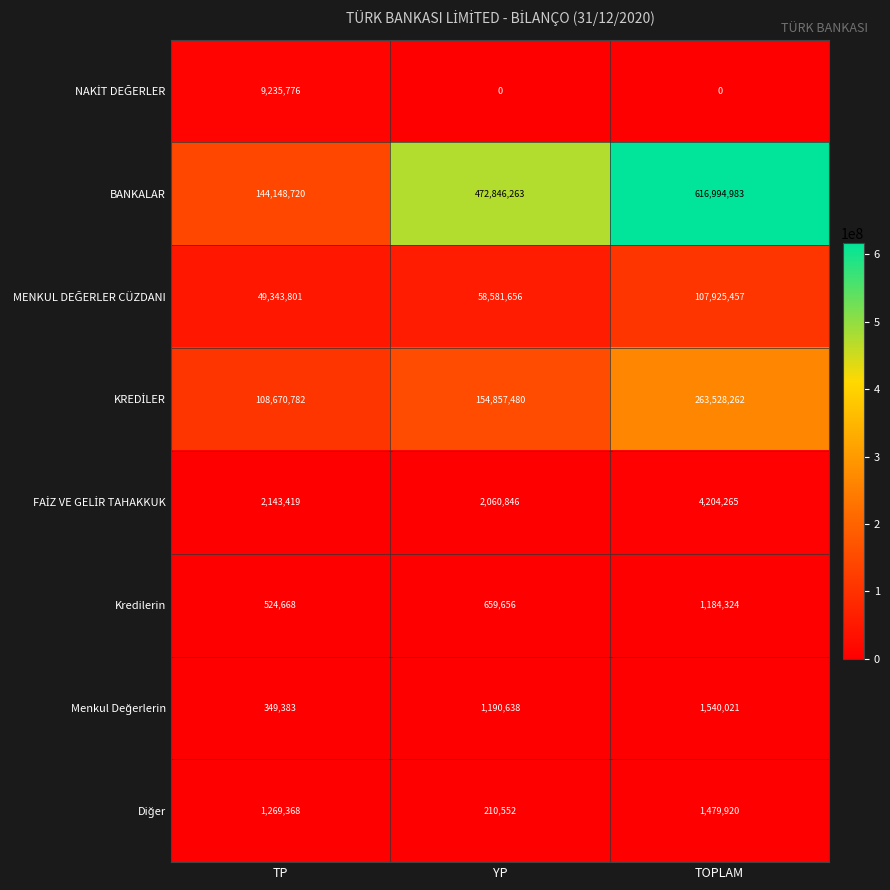

Which series has the largest range (max minus min)?

BANKALAR